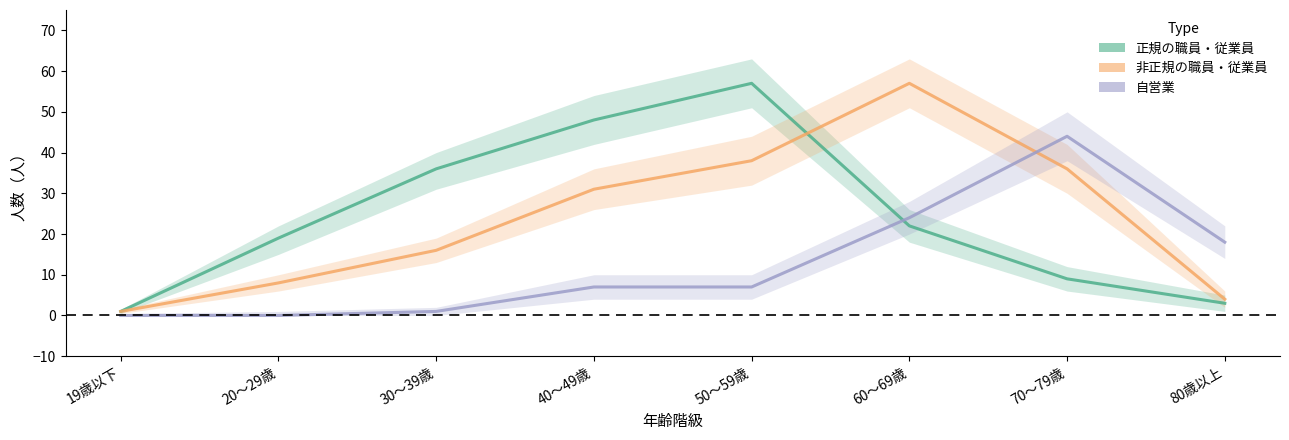

Reading right to left, transcribe all the data shown in this chart.

正規の職員・従業員: 3	9	22	57	48	36	19	1
非正規の職員・従業員: 4	36	57	38	31	16	8	1
自営業: 18	44	24	7	7	1	0	0